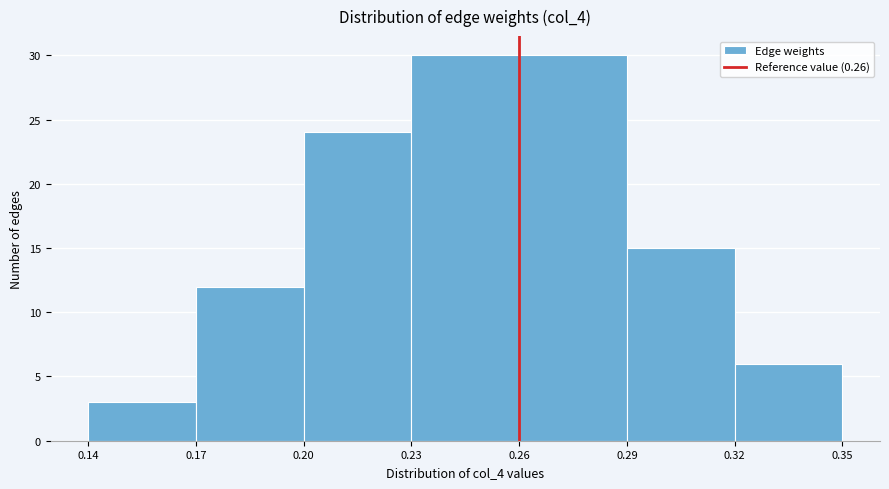

What is the height of the bar covering 0.20 to 0.23 on the x-axis? The values are not printed on the chart, so give them approximately, as read against the axis.

24